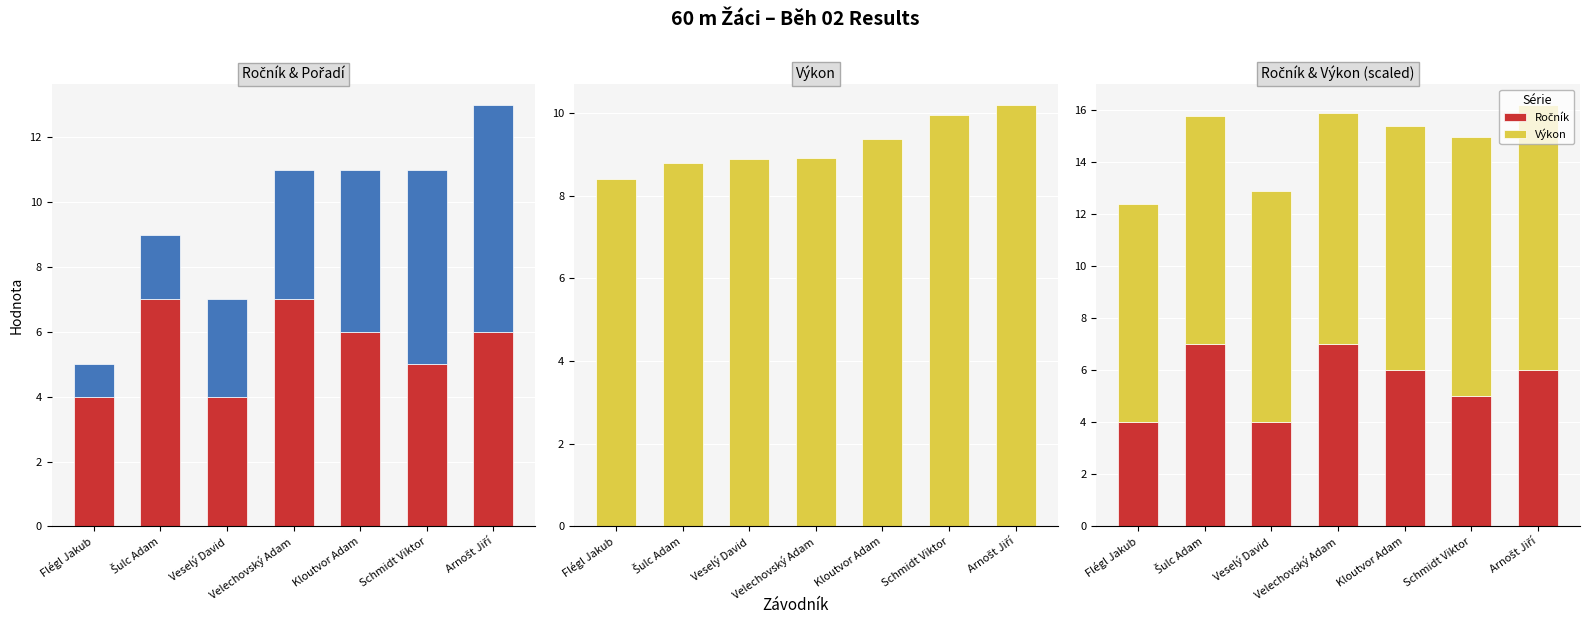

The Pořadí series shows 10.2 at Arnošt Jiří. True or false?

False